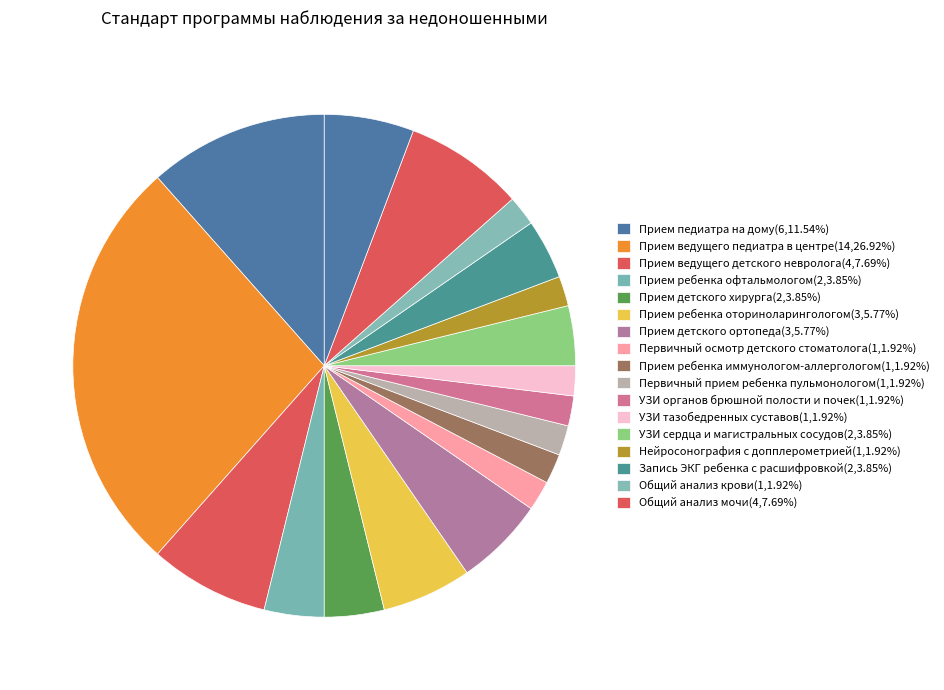

How many slices are in this pie chart?

18